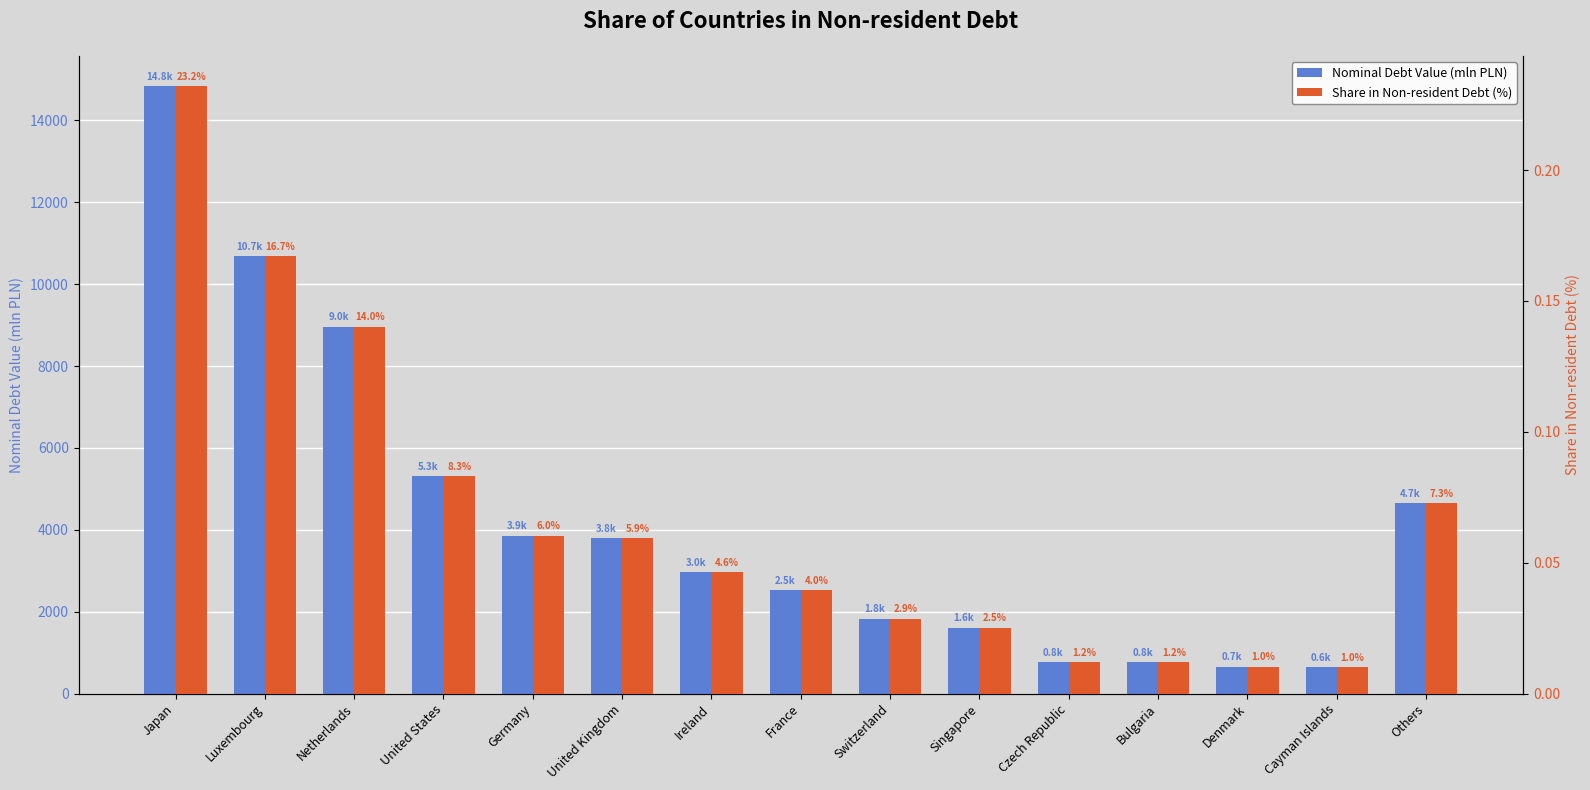

What is the sum of all Nominal Debt Value (mln PLN) values?

63924.0